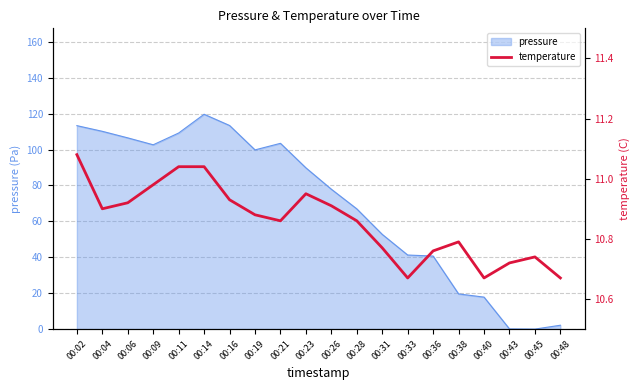

The pressure series shows 23.7 at 00:28. True or false?

False